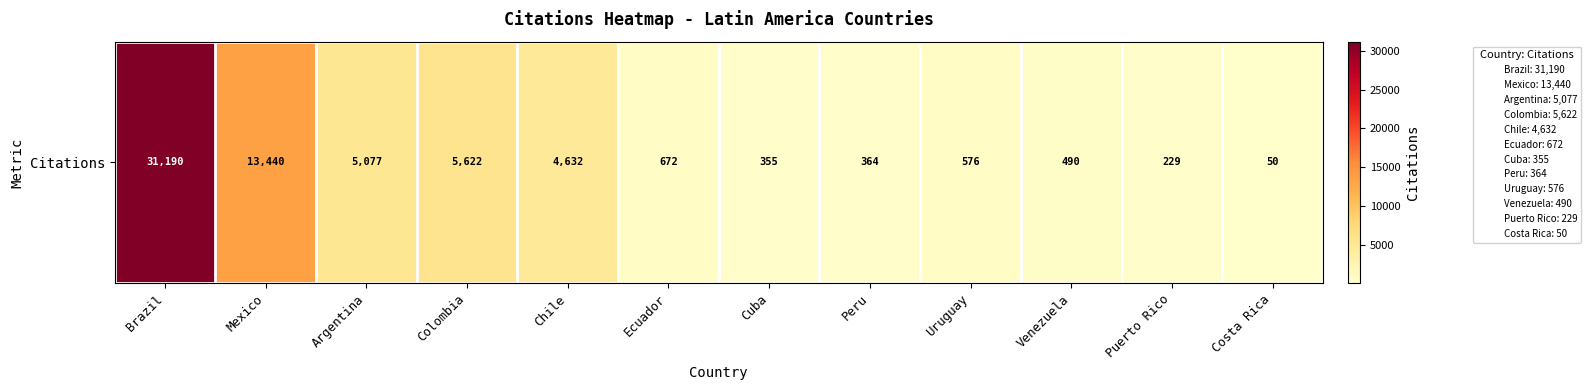

What is the sum of the values at Mexico and Argentina?

18517